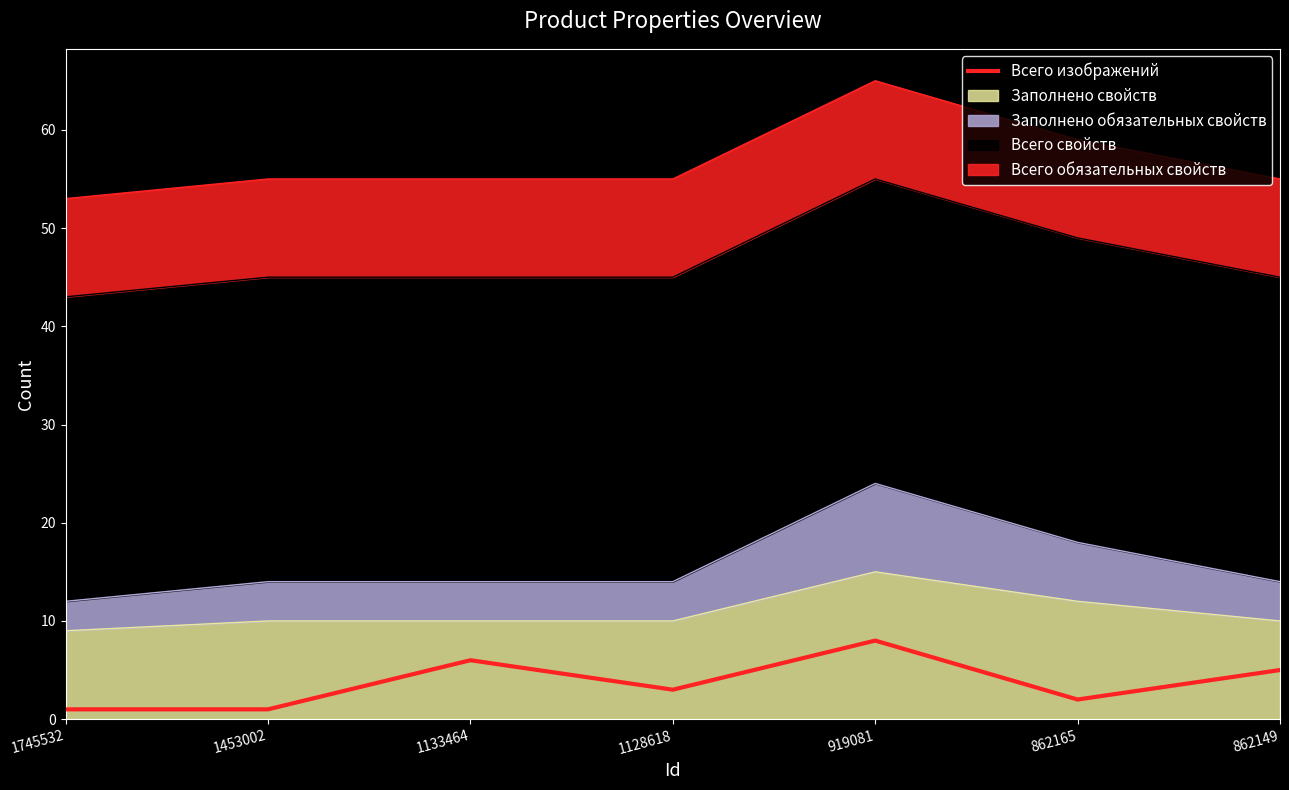

List the labels in order of value, smallest first.

1745532, 1453002, 862165, 1128618, 862149, 1133464, 919081